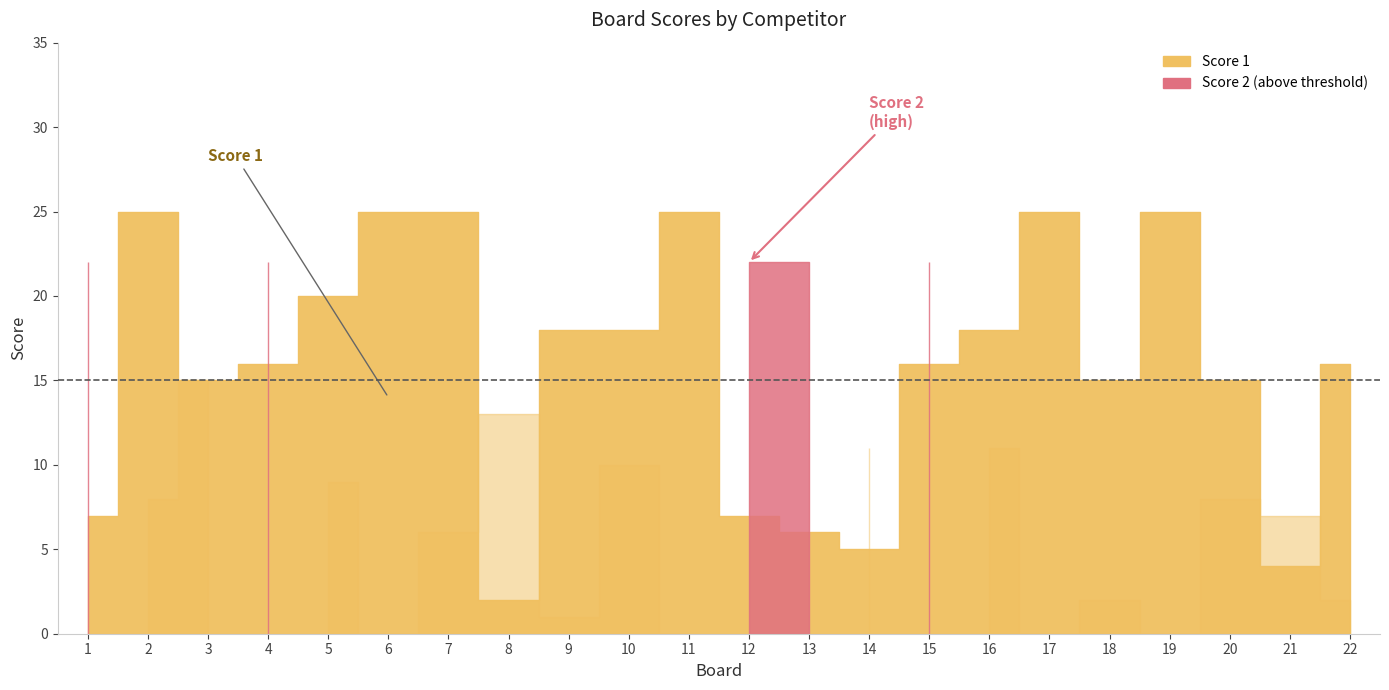

What is the sum of all Score 2 values?

213